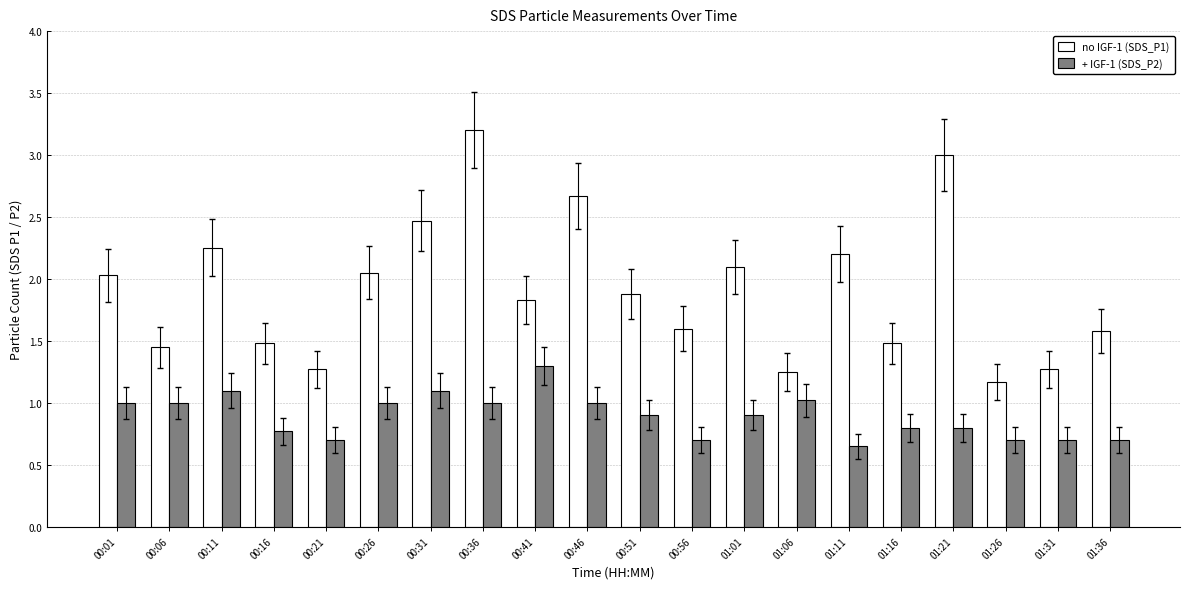

What is the sum of the + IGF-1 (SDS_P2) values at 01:36 and 00:16?

1.5